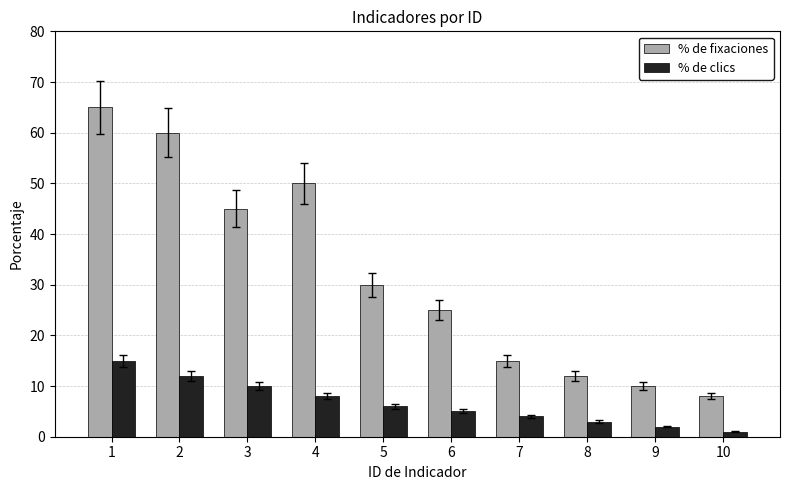

Is the value of % de clics at 6 greater than the value of % de fixaciones at 6?

No